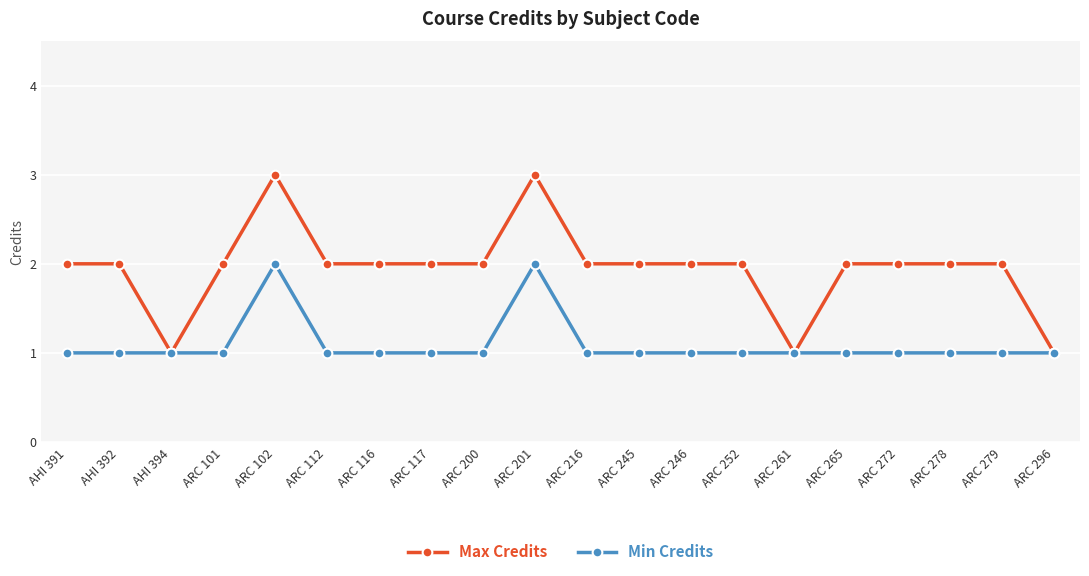

Which series has the widest spread of values?

Max Credits